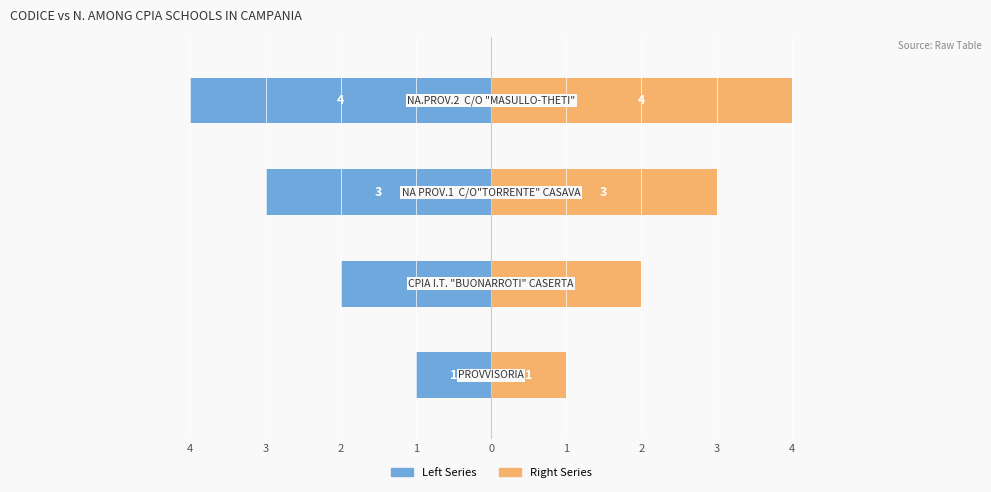

Which series has the largest total across all categories?

Right Series